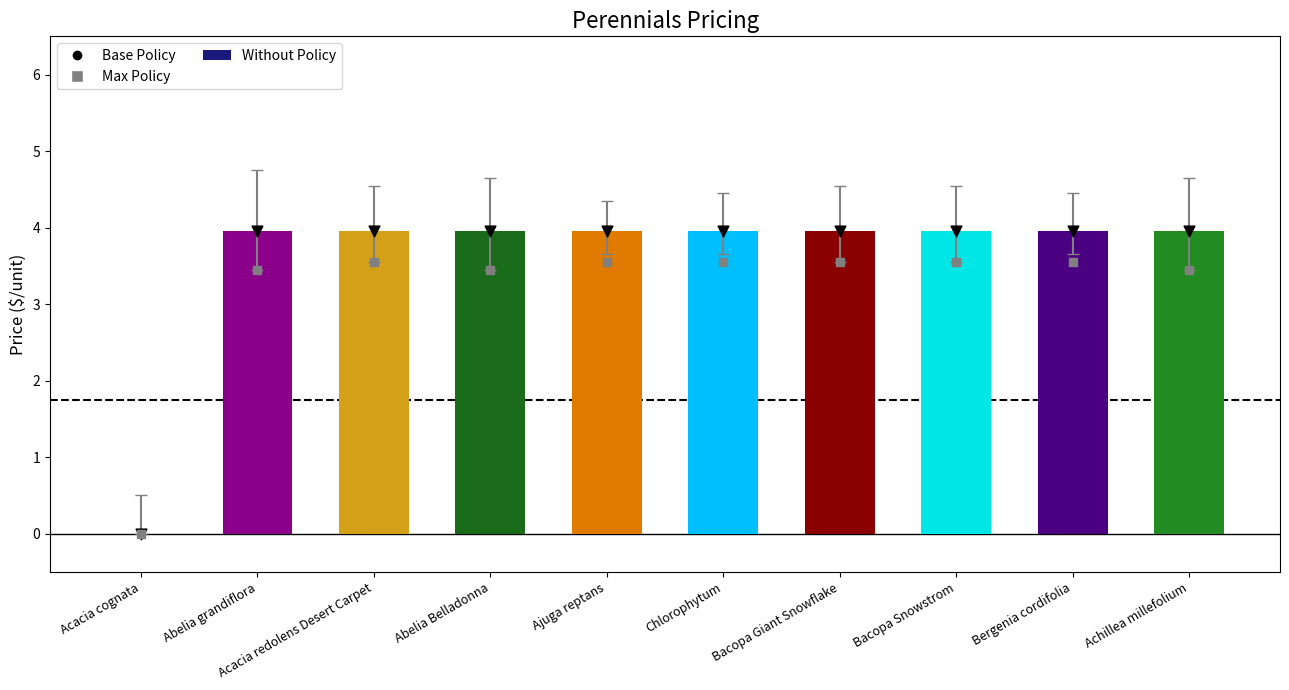

What is the total value across all series at Abelia Belladonna?

11.4